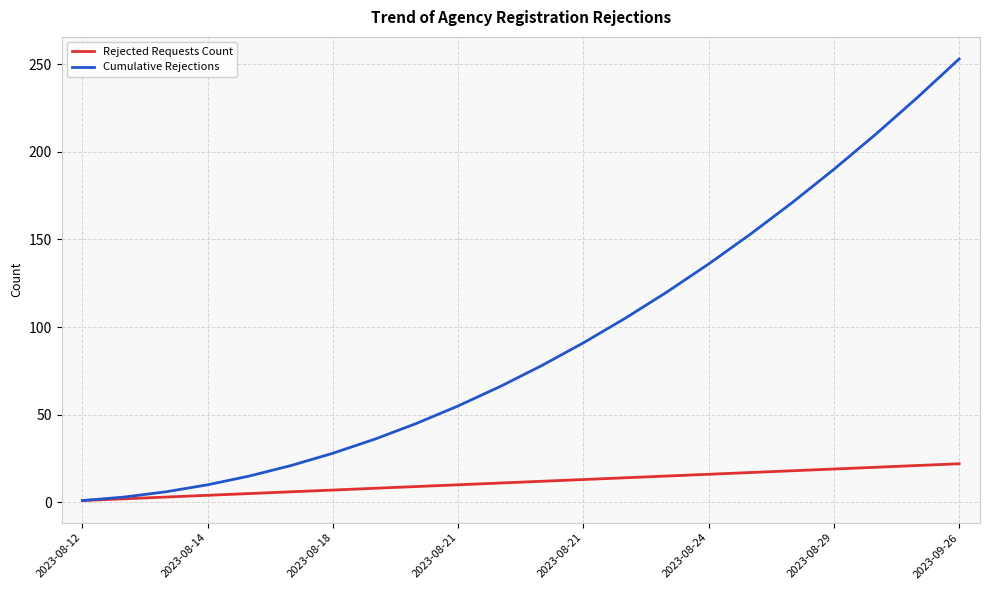

Is this an area chart (filled region under the line)?

No